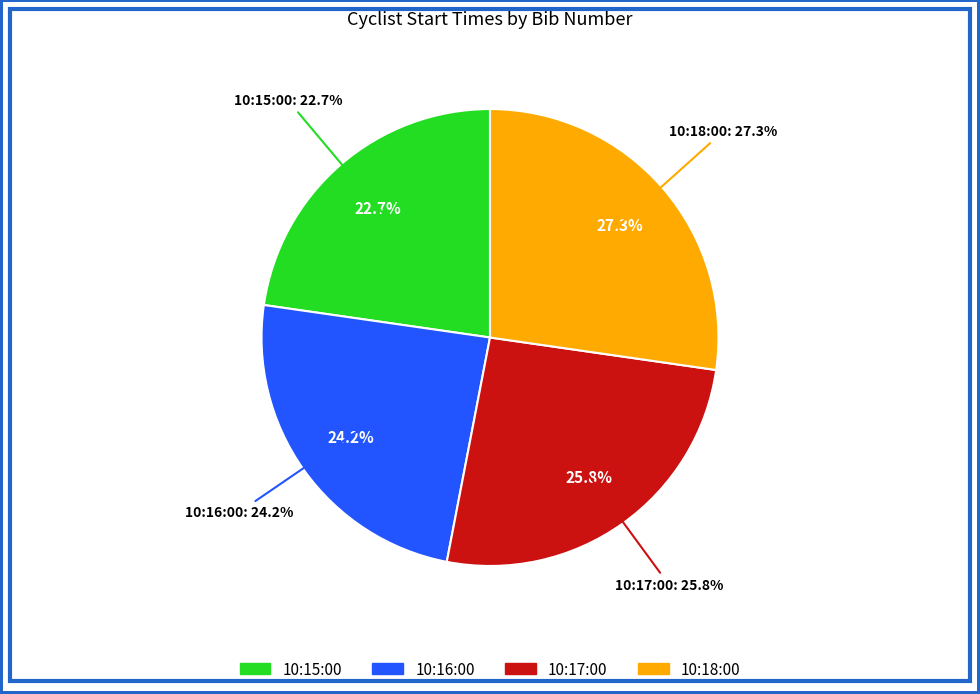

Rank the categories by value from lowest to highest.

10:15:00, 10:16:00, 10:17:00, 10:18:00